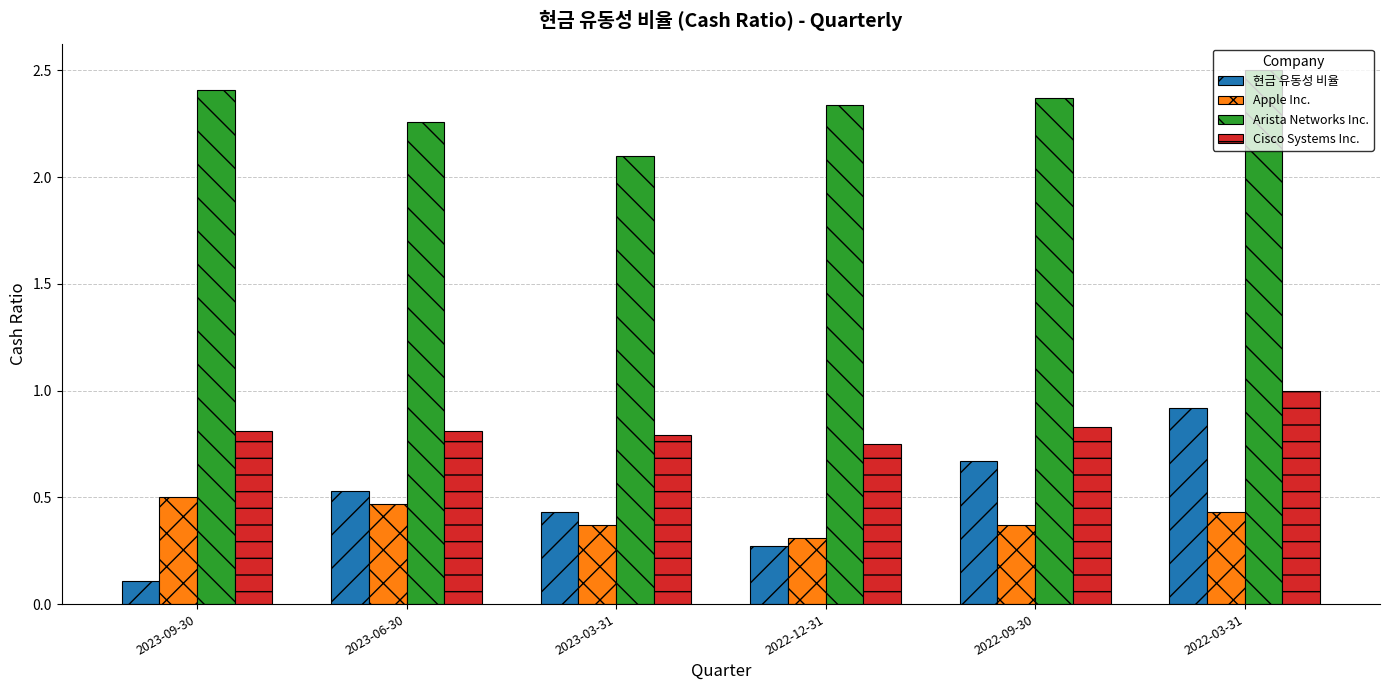

What is the sum of the Cisco Systems Inc. values at 2023-09-30 and 2023-06-30?

1.6